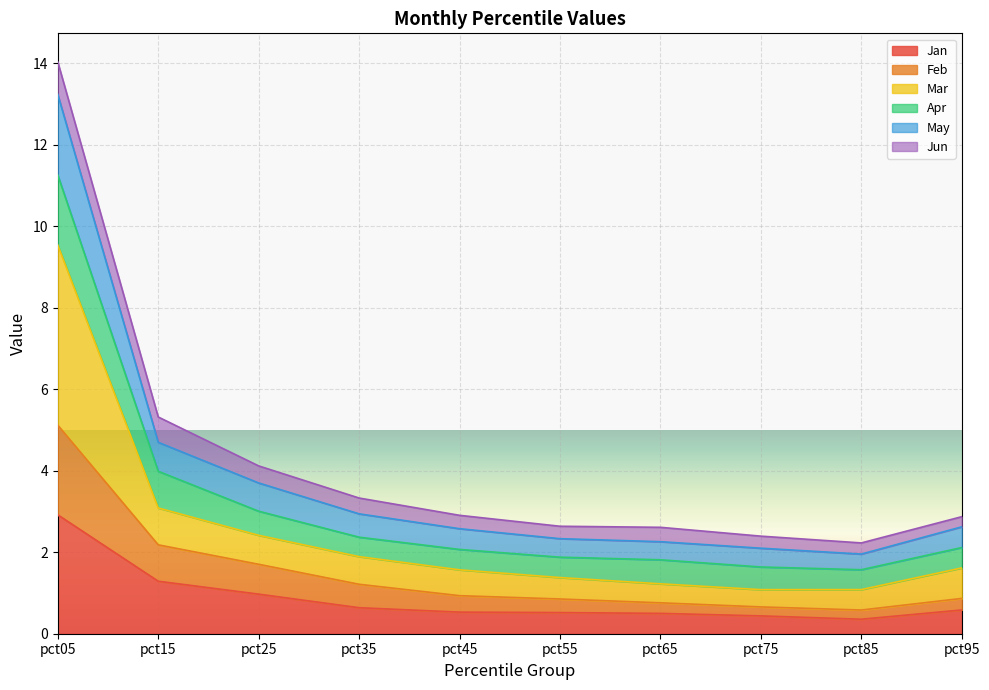

What are all the series names shown in the legend?

Jan, Feb, Mar, Apr, May, Jun